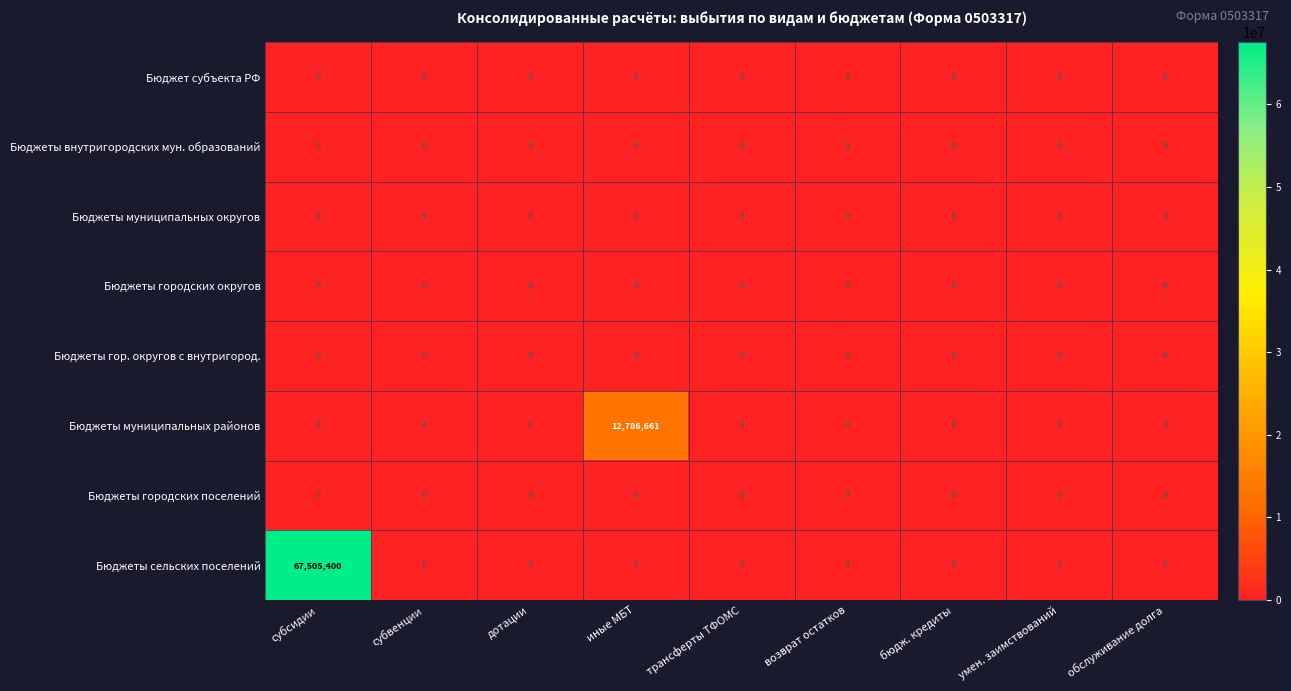

What is the maximum value shown in the chart?

67505400